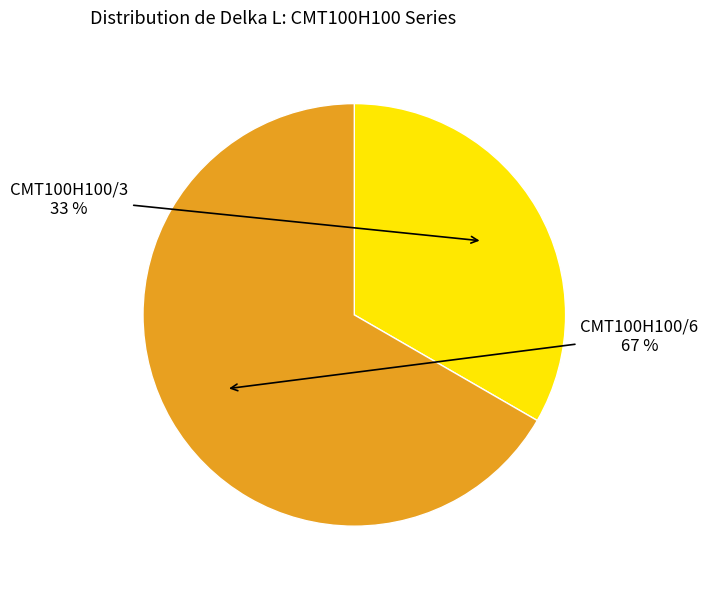

What percentage is the CMT100H100/6 slice, to the nearest percent?

67%